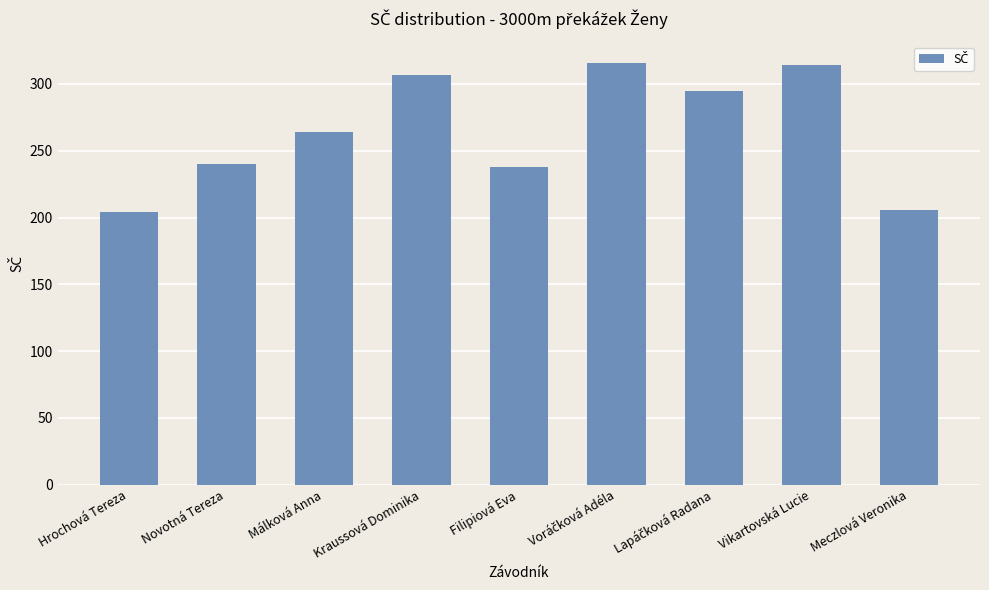

What is the average value?

265